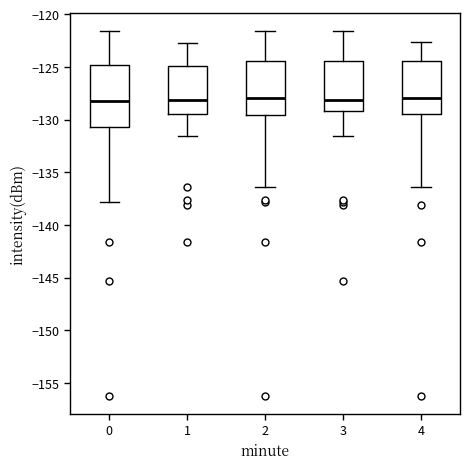

Reading left to right, read every box against the y-axis: the position of its median line, the range the box covers, and the ends of its whiskers. The values are not printed on the chart, so give them approximately, as read against the axis.

0: median -128.5, box -130.5 to -125.0, whiskers -138.0 to -121.5
1: median -128.0, box -129.5 to -125.0, whiskers -131.5 to -122.5
2: median -128.0, box -129.5 to -124.5, whiskers -136.5 to -121.5
3: median -128.0, box -129.0 to -124.5, whiskers -131.5 to -121.5
4: median -128.0, box -129.5 to -124.5, whiskers -136.5 to -122.5